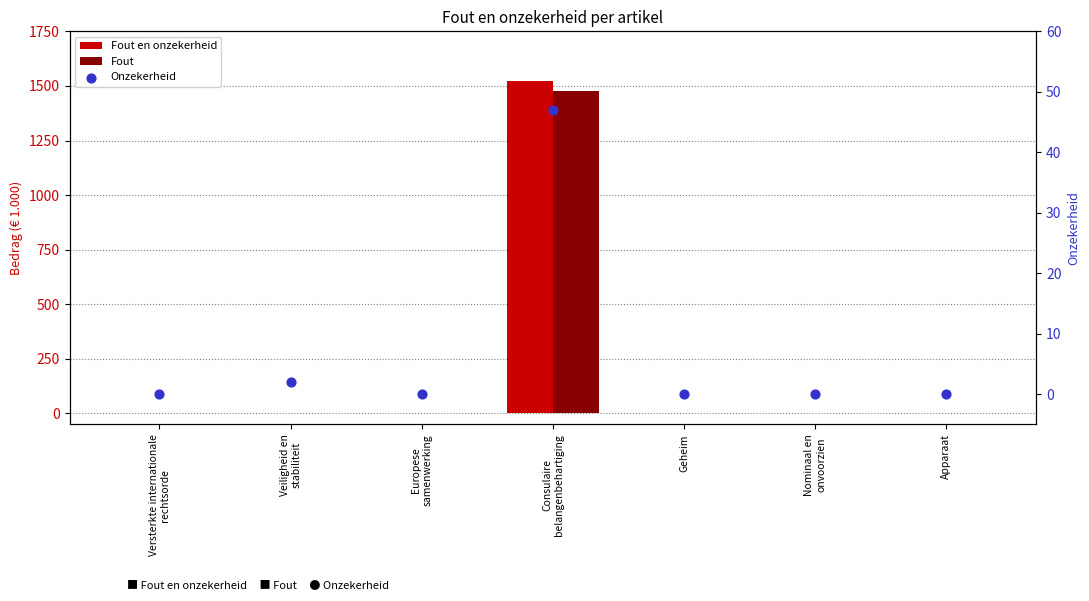

Which series contains the lowest Y value?

Fout en onzekerheid